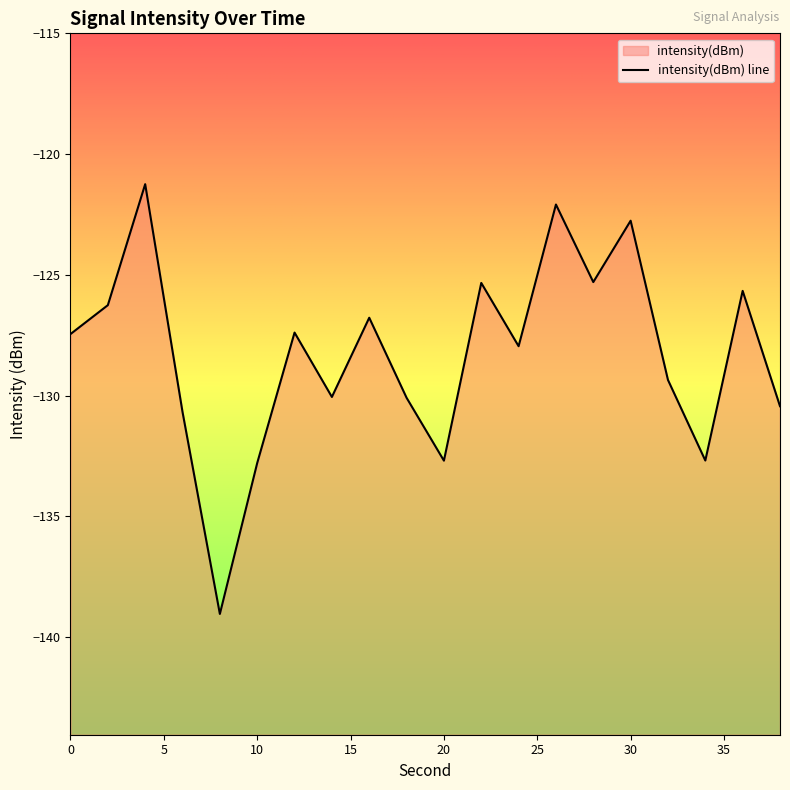

The chart shows a value of -127.5 at 0. True or false?

True